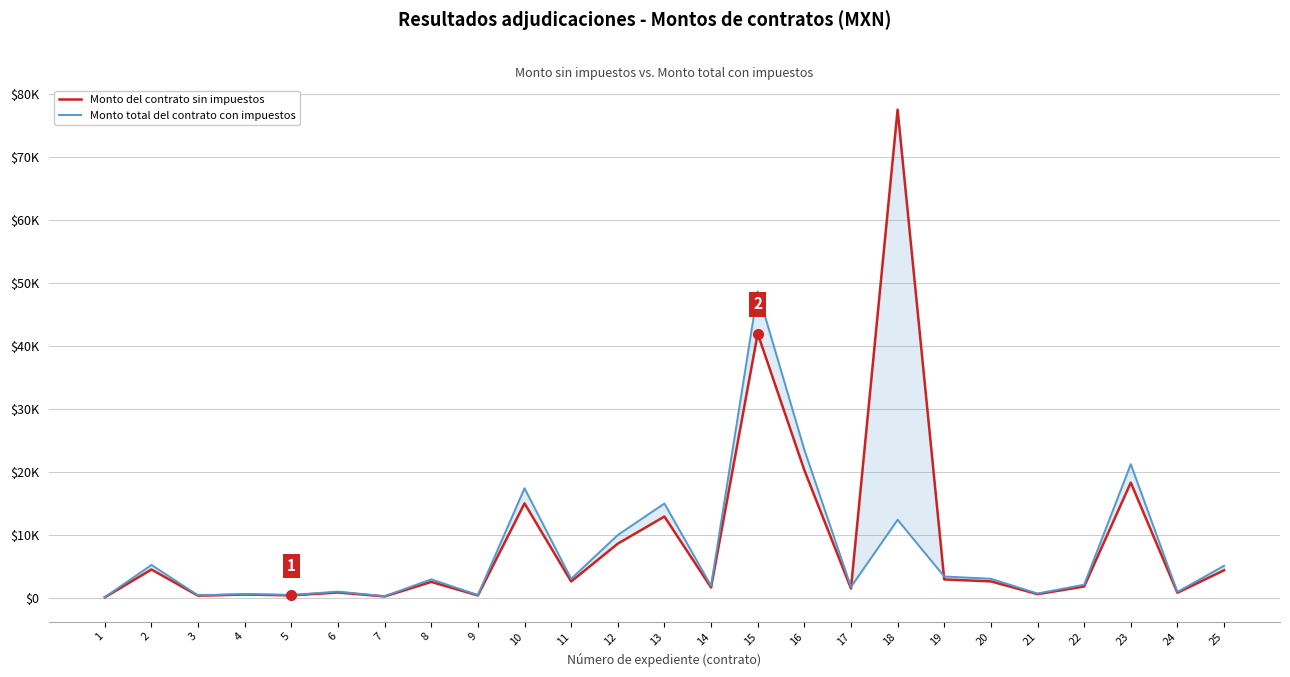

Reading left to right, what are all the values shown in this chart?

Monto del contrato sin impuestos: 1=96.5	2=4514.8	3=349.1	4=532.7	5=402.5	6=863.3	7=232.0	8=2542.0	9=392.9	10=15020.0	11=2612.1	12=8620.7	13=12931.0	14=1656.4	15=42000.0	16=20301.5	17=1500.0	18=77585.9	19=2931.2	20=2625.0	21=600.0	22=1810.4	23=18320.0	24=817.3	25=4396.8
Monto total del contrato con impuestos: 1=111.9	2=5237.1	3=405.0	4=617.9	5=466.9	6=1001.4	7=269.1	8=2948.7	9=455.7	10=17423.2	11=3030.0	12=10000.0	13=15000.0	14=1921.5	15=48720.0	16=23549.8	17=1740.0	18=12413.8	19=3400.2	20=3045.0	21=696.0	22=2100.0	23=21251.2	24=948.0	25=5100.3